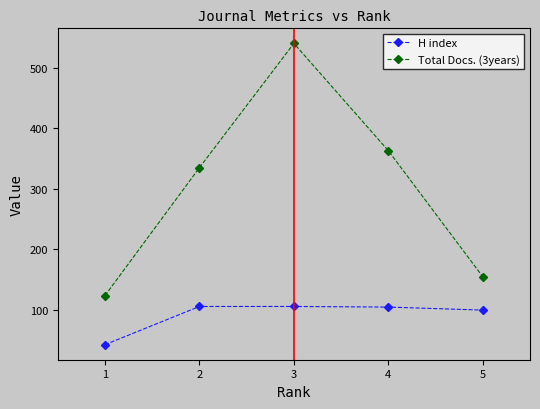

At how many categories does at least one series exceed 60?

5